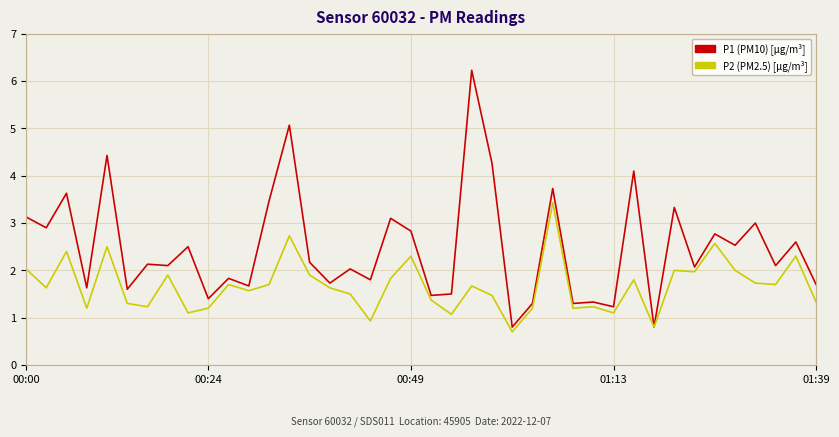

What is the maximum value shown in the chart?

6.2